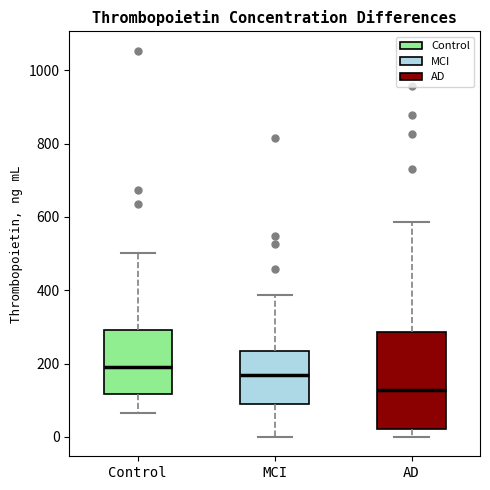

Where does the upper whisker of the box for AD end on the y-axis? The values are not printed on the chart, so give them approximately, as read against the axis.

580